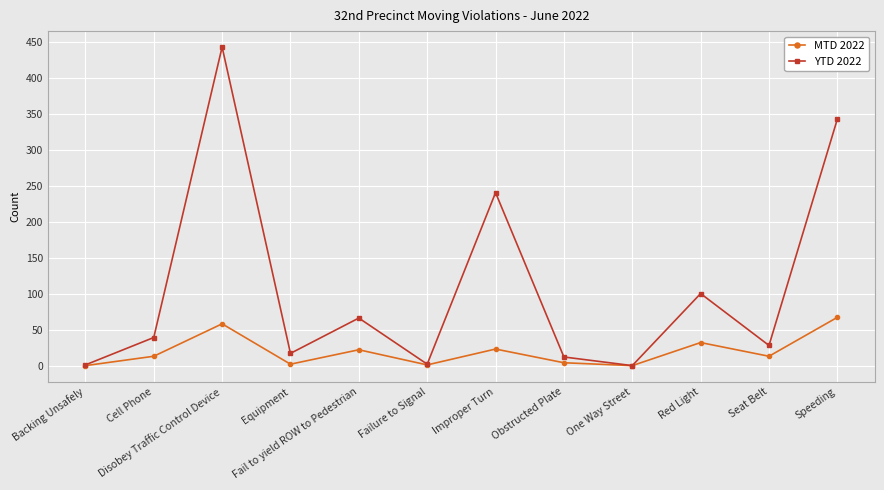

What is the difference between the maximum and minimum values in the YTD 2022 series?

442